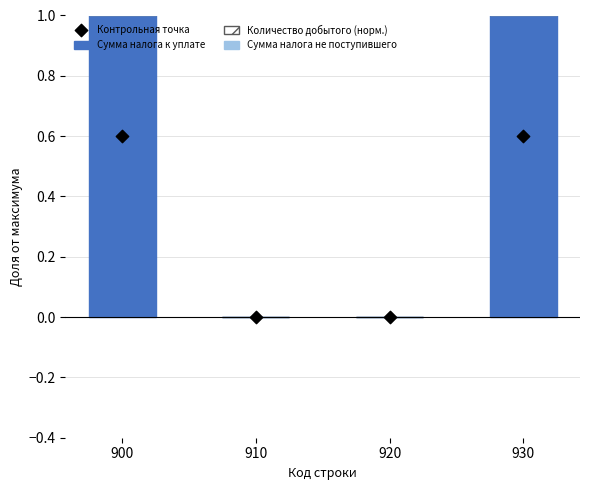

What are all the series names shown in the legend?

Сумма налога к уплате, Количество добытого (норм.), Сумма налога не поступившего, Контрольная точка